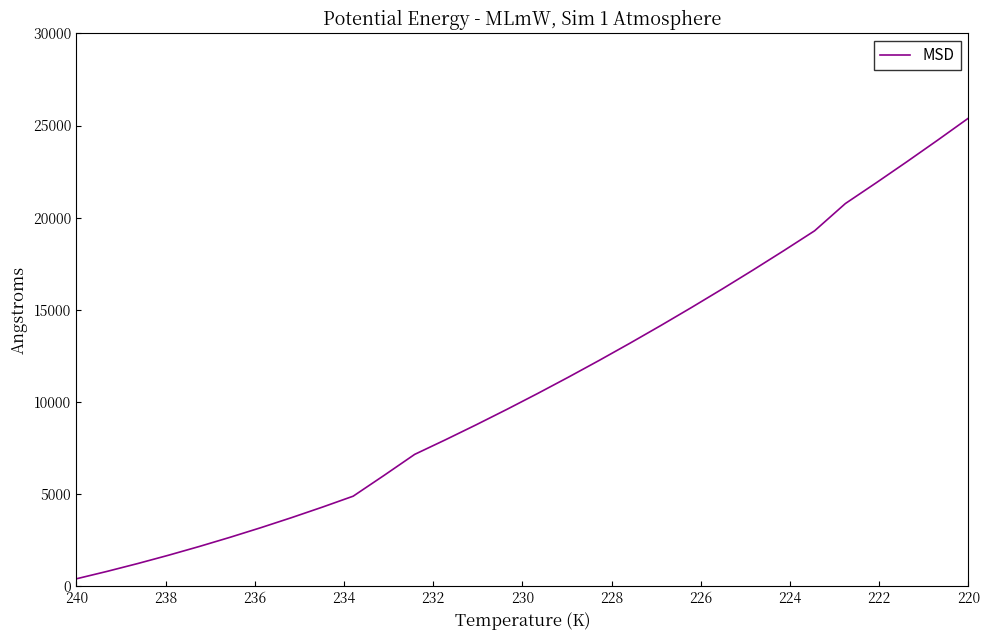

What is the difference between the maximum and minimum values?

25020.1